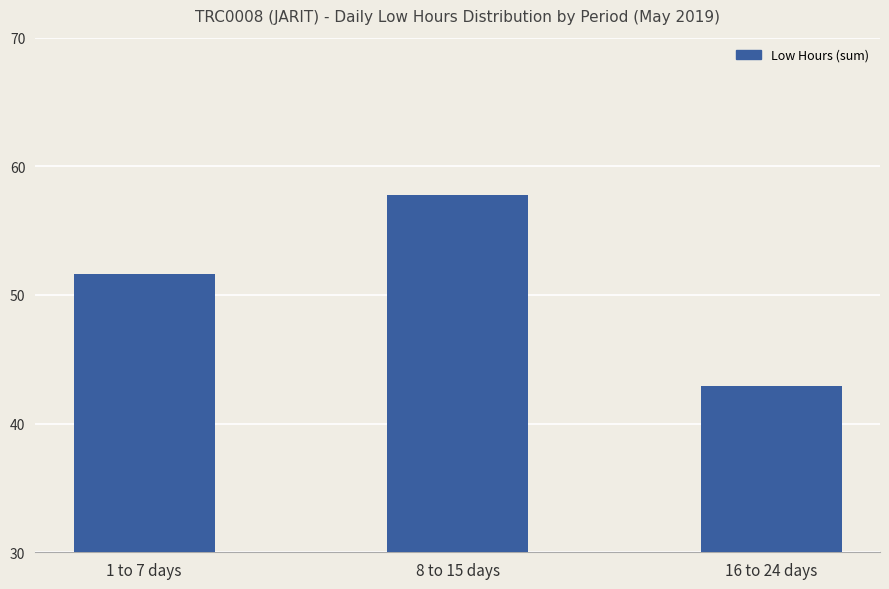

What position from the right is 8 to 15 days?

2